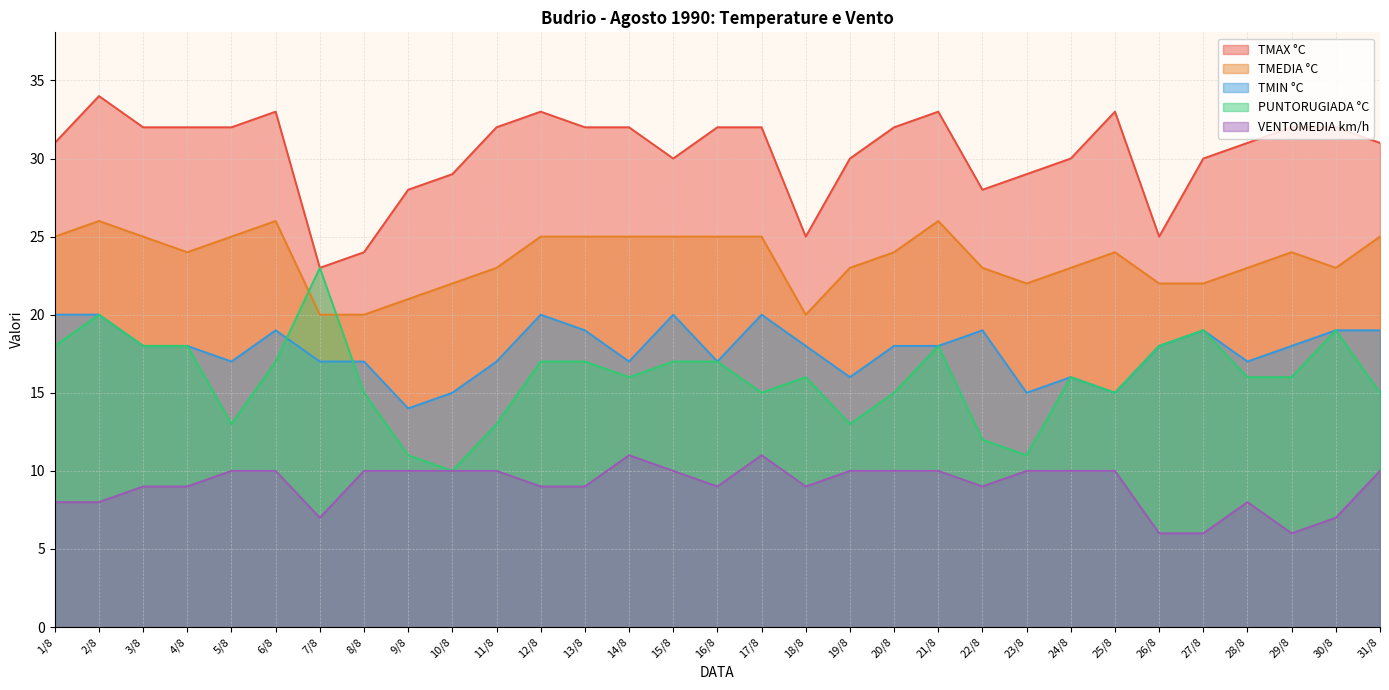

What is the value of the TMEDIA °C point at the 21st from the left?

26